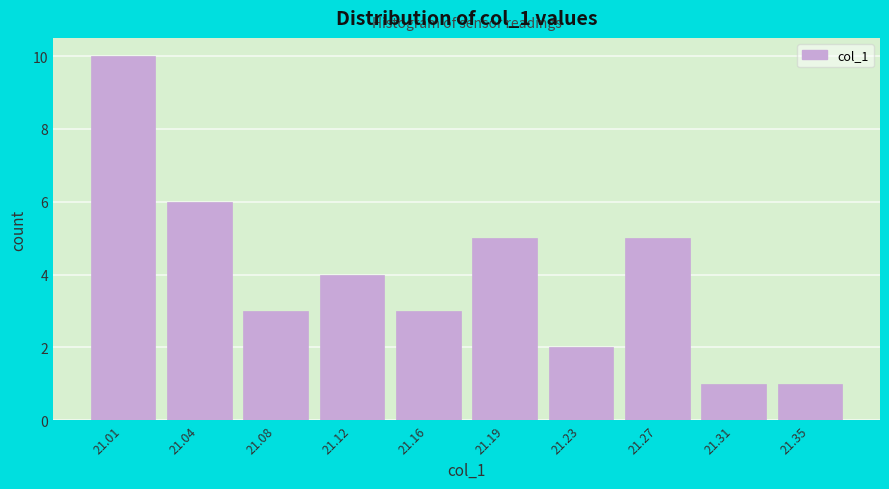

Reading left to right, transcribe all the data shown in this chart.

21.01=10	21.04=6	21.08=3	21.12=4	21.16=3	21.19=5	21.23=2	21.27=5	21.31=1	21.35=1